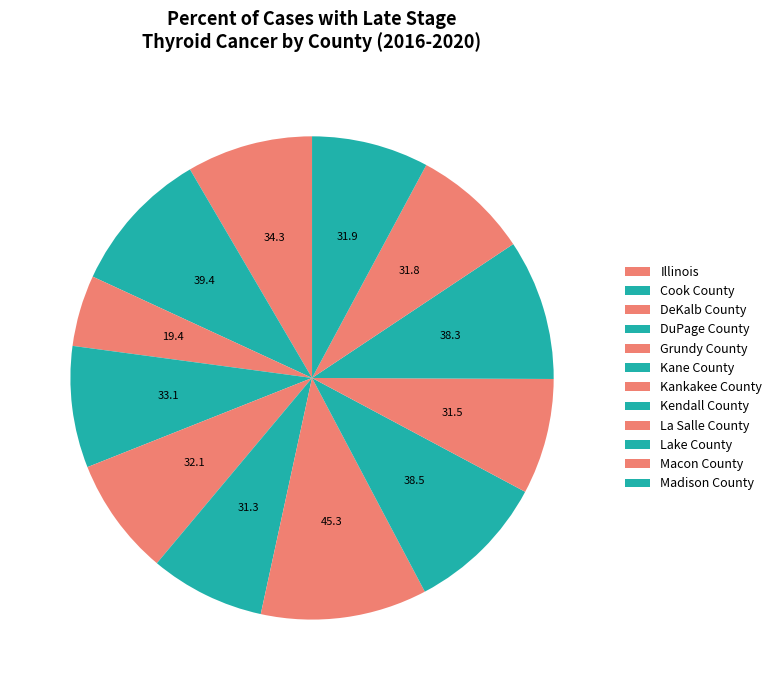

Count the number of slices in the pie.

12